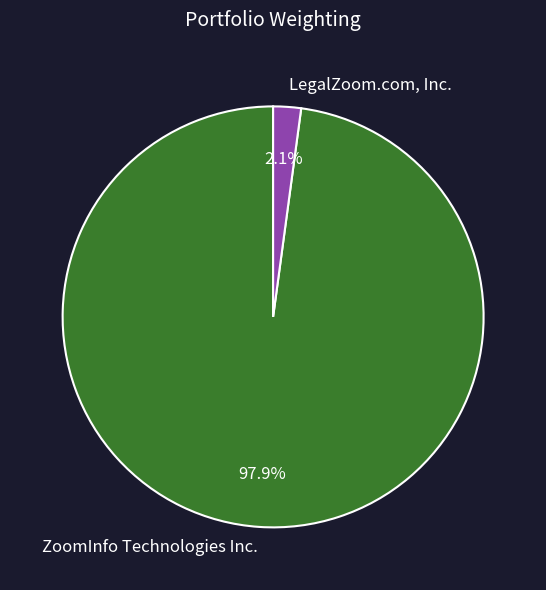

How many slices are in this pie chart?

2